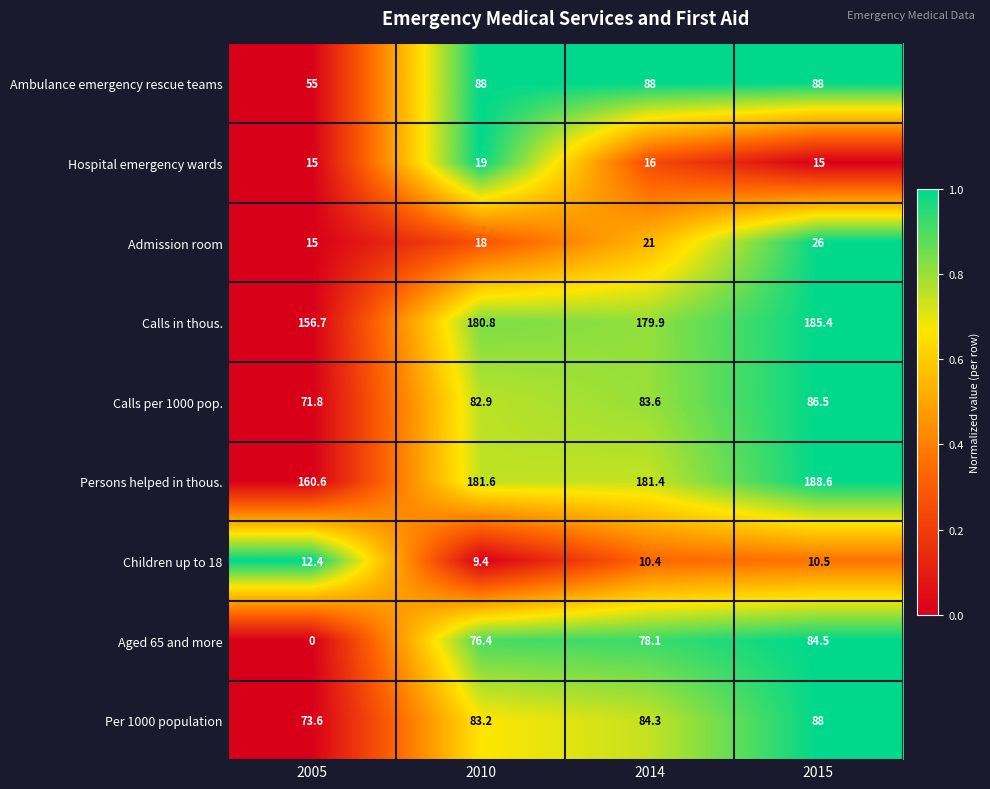

What is the sum of all Ambulance emergency rescue teams values?

319.0